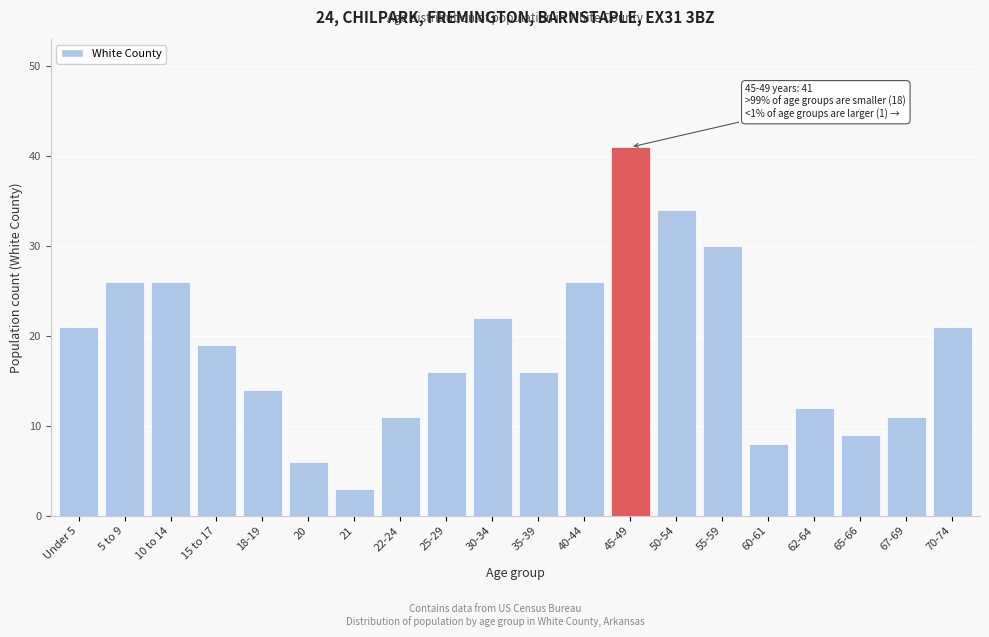

Reading right to left, what are all the values shown in this chart?

21	11	9	12	8	30	34	41	26	16	22	16	11	3	6	14	19	26	26	21